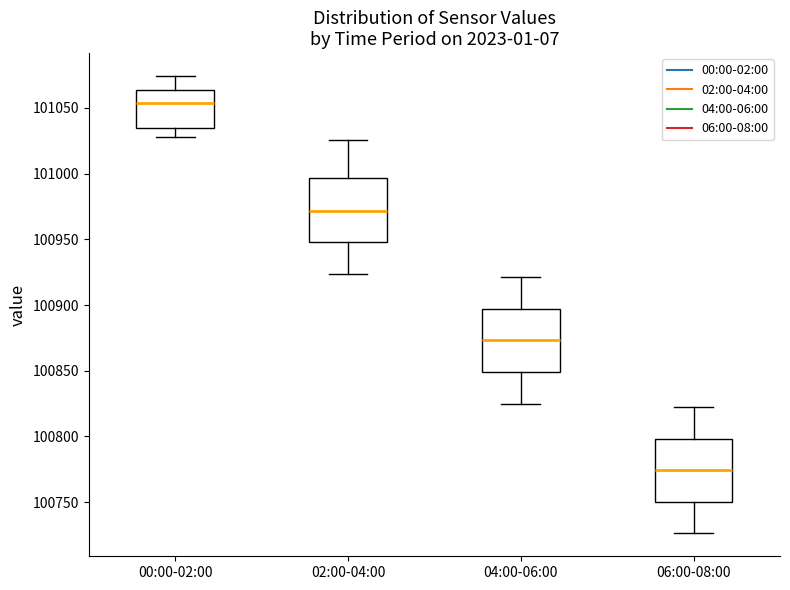

Where is the upper edge of the box for 00:00-02:00 on the y-axis? The values are not printed on the chart, so give them approximately, as read against the axis.

101065